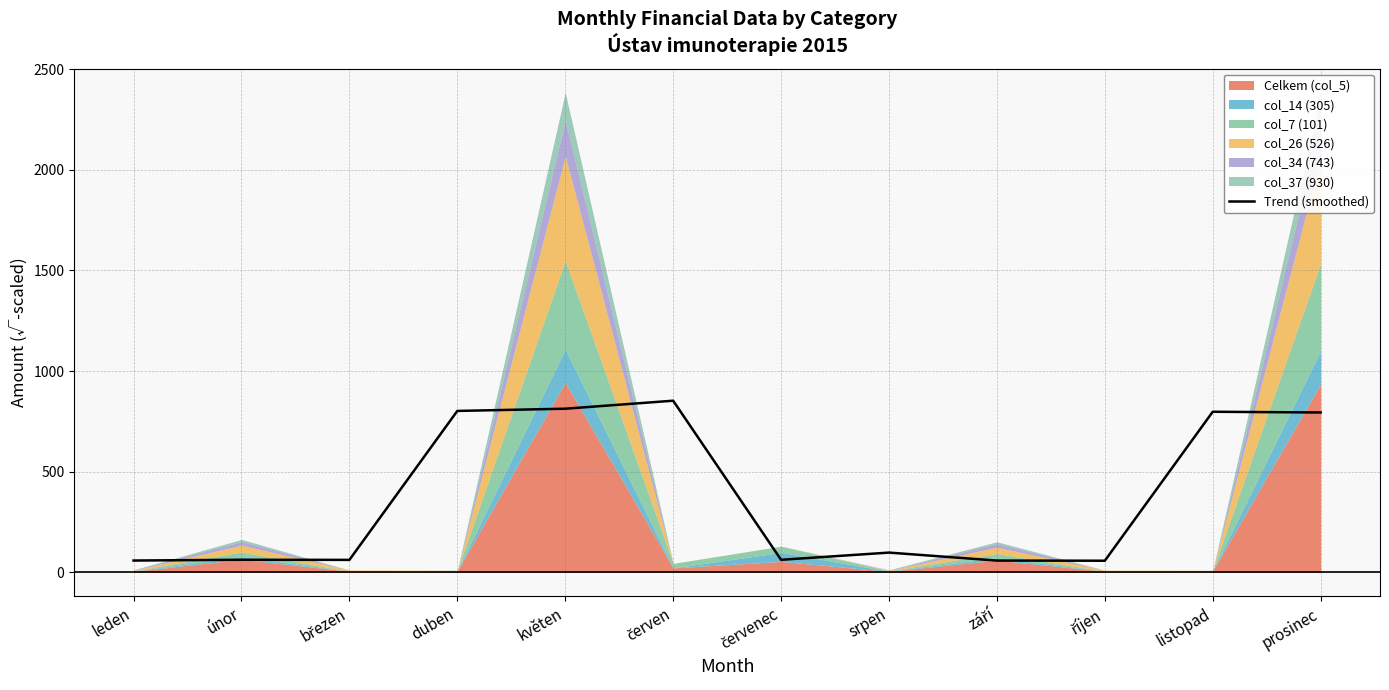

Reading right to left, transcribe all the data shown in this chart.

794.2	797.8	57.9	58.6	98.3	62.5	852.7	812.9	801.9	62.1	62.7	58.8